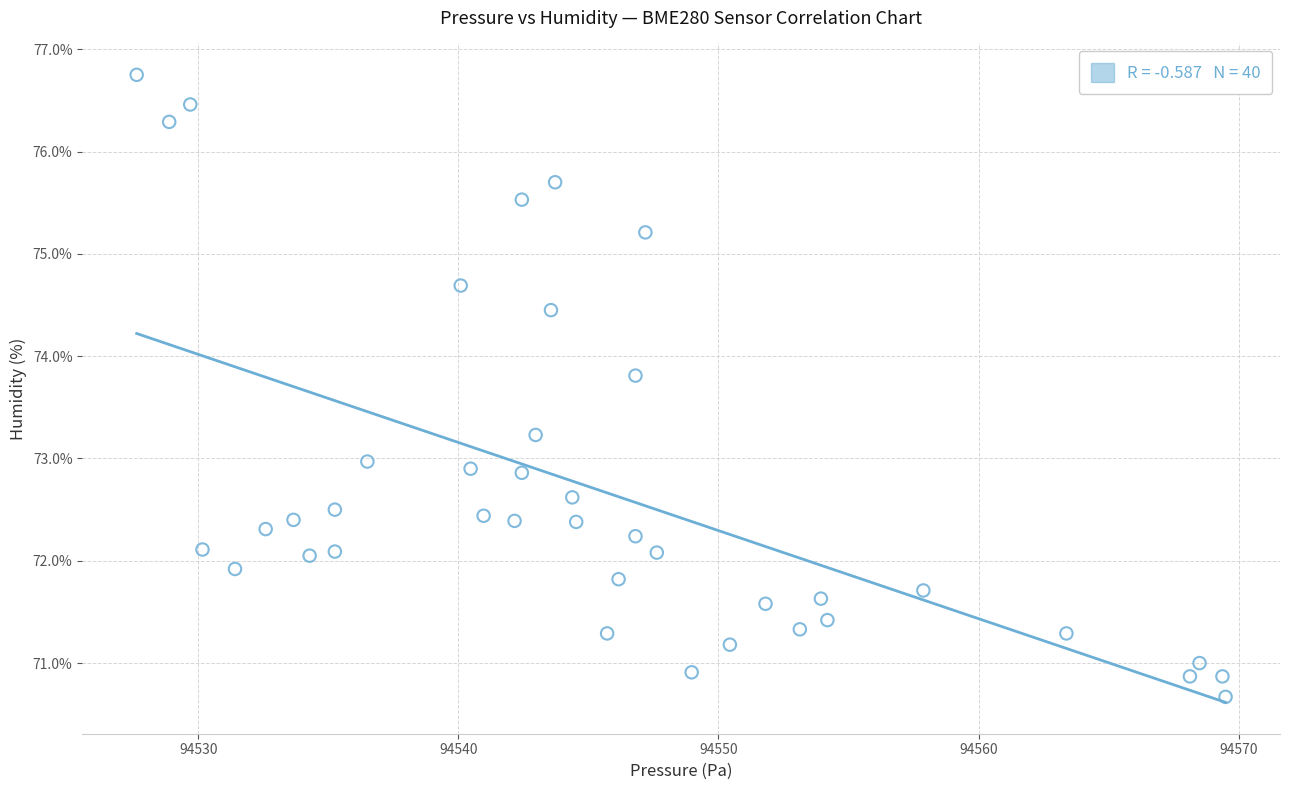

What is the range of Y values (max minus min)?

6.1